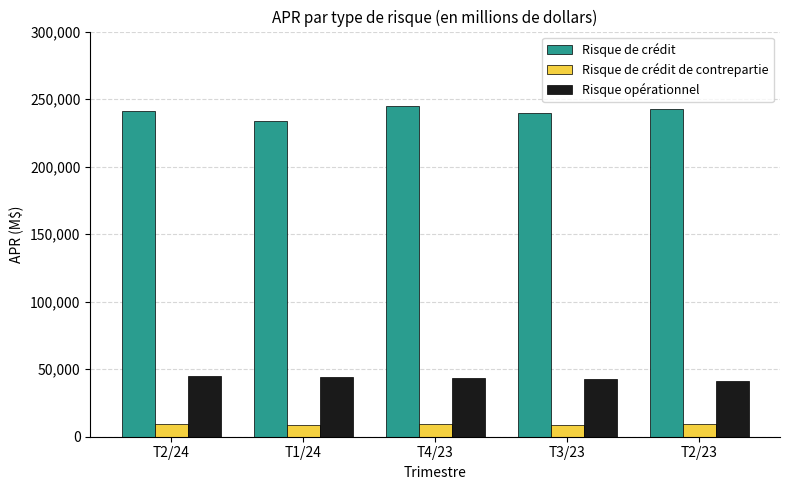

The value of Risque opérationnel at T2/23 is 41539. True or false?

True